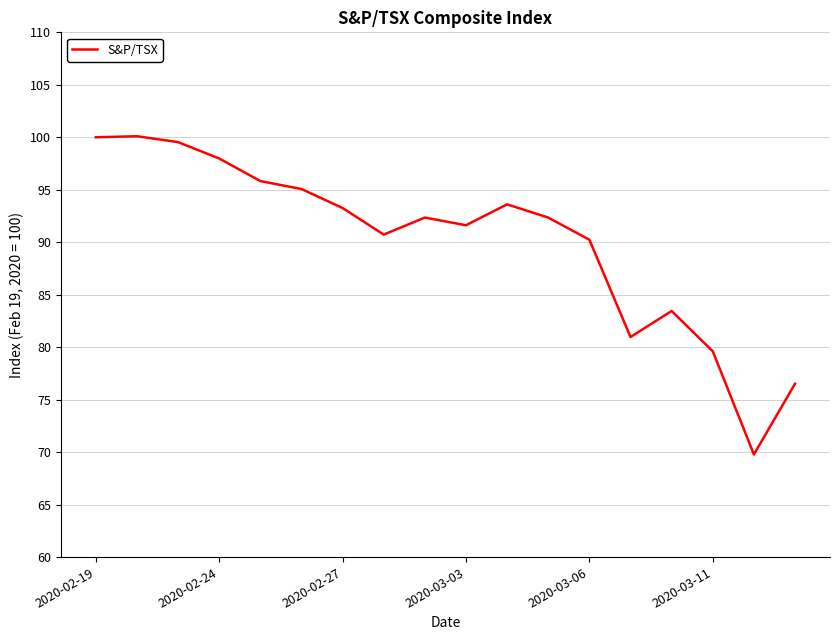

True or false: there are more than 2 points higher than both neighbors.

True